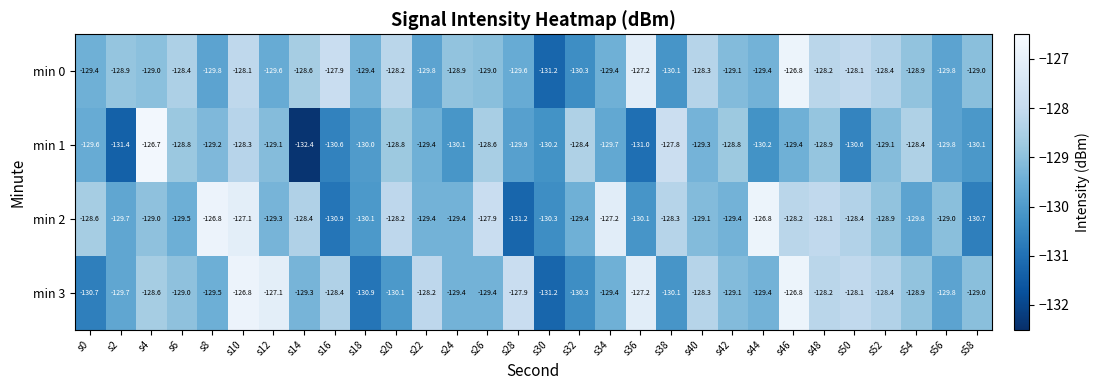

What is the total value across all series at s8?

-515.3